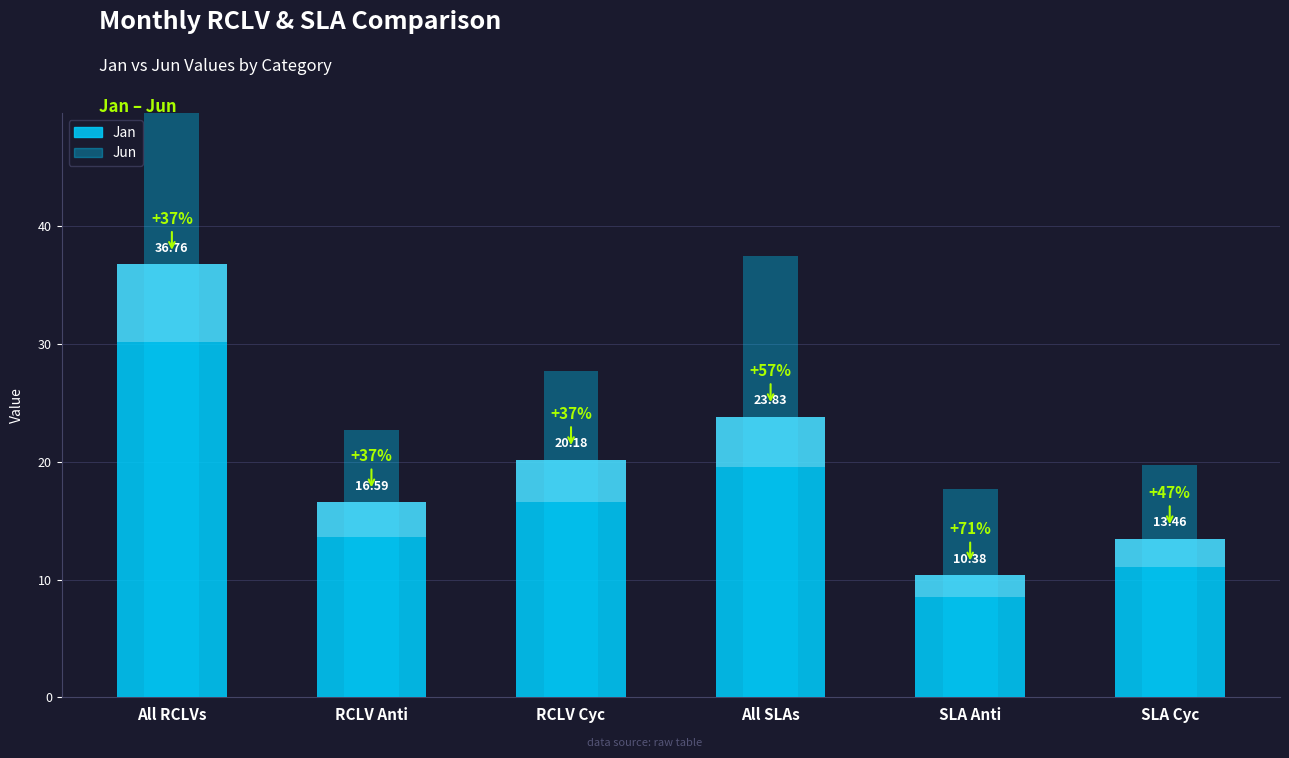

At which category is the sum across all series the highest?

All RCLVs